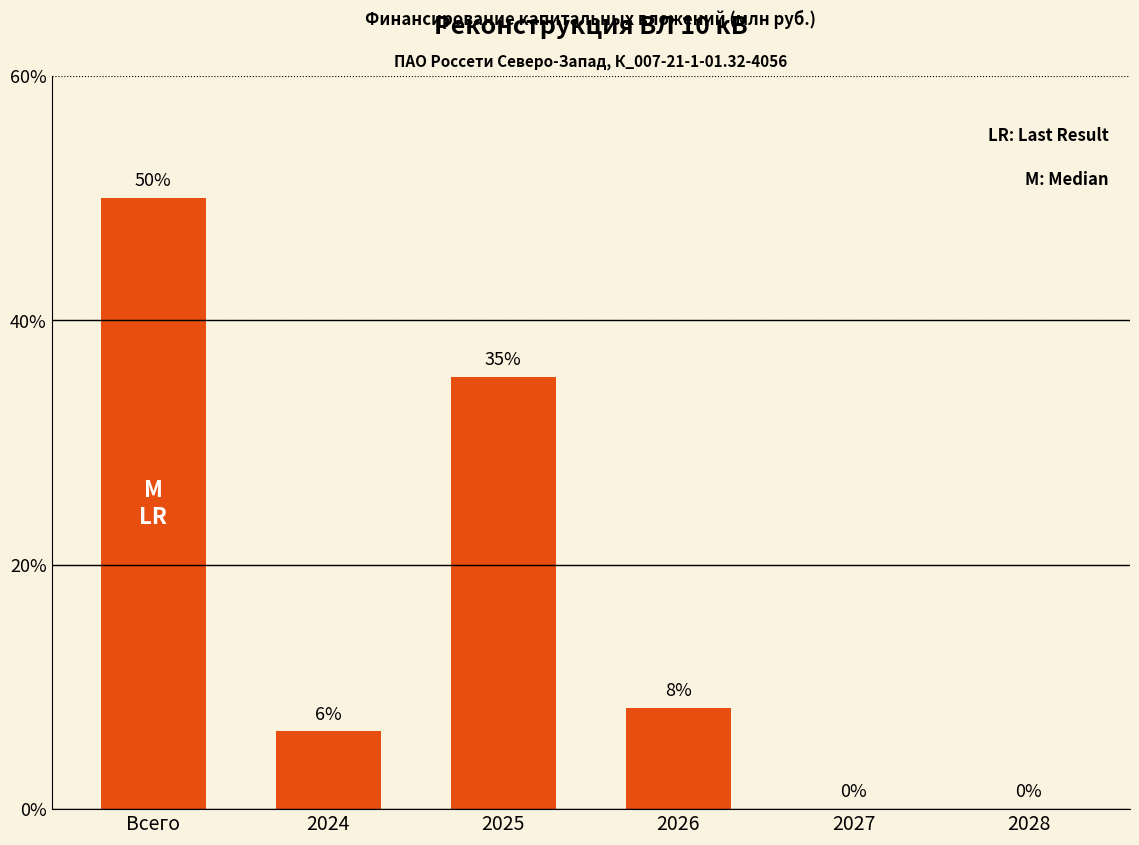

Are the bars horizontal?

No